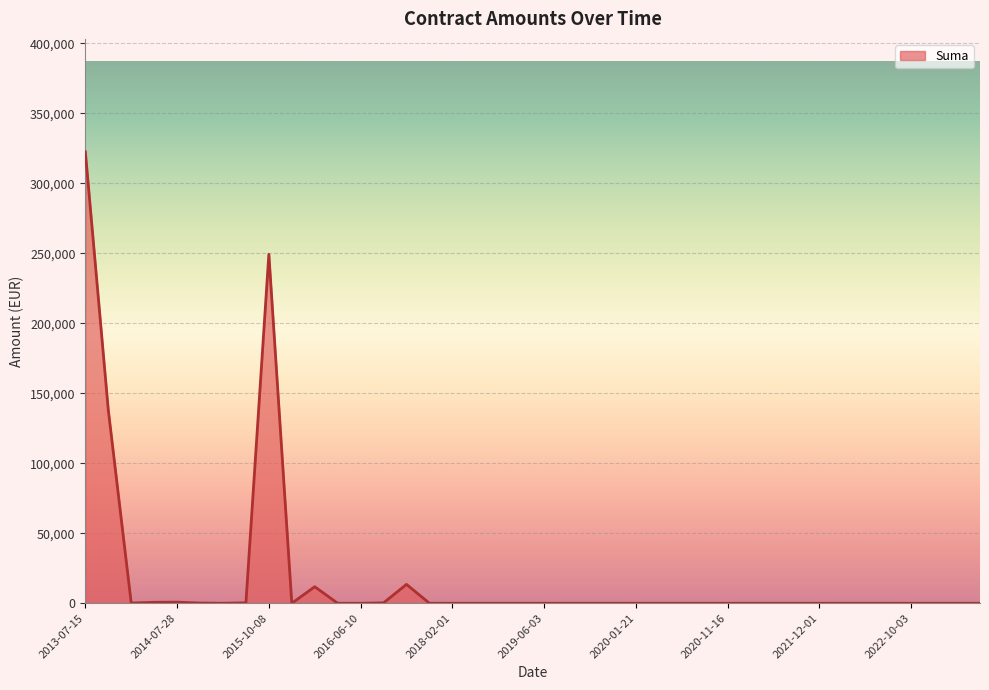

True or false: the data has more than 1 interior local peaks.

True